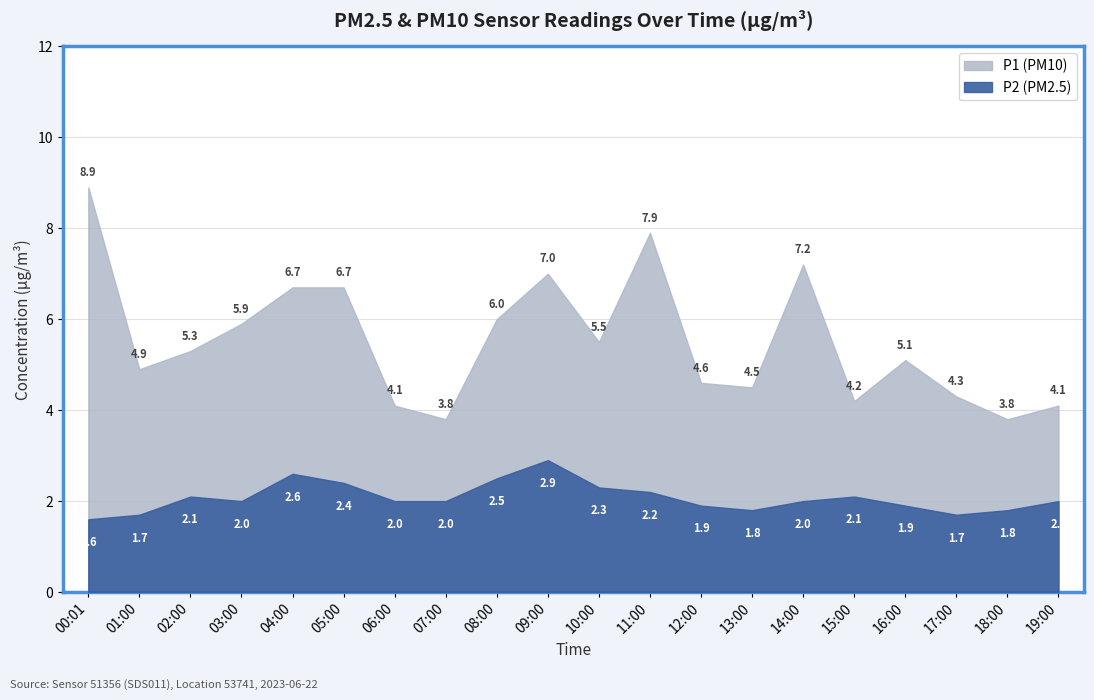

Reading right to left, transcribe all the data shown in this chart.

P1: 19:00=4.1	18:00=3.8	17:00=4.3	16:00=5.1	15:00=4.2	14:00=7.2	13:00=4.5	12:00=4.6	11:00=7.9	10:00=5.5	09:00=7.0	08:00=6.0	07:00=3.8	06:00=4.1	05:00=6.7	04:00=6.7	03:00=5.9	02:00=5.3	01:00=4.9	00:01=8.9
P2: 19:00=2.0	18:00=1.8	17:00=1.7	16:00=1.9	15:00=2.1	14:00=2.0	13:00=1.8	12:00=1.9	11:00=2.2	10:00=2.3	09:00=2.9	08:00=2.5	07:00=2.0	06:00=2.0	05:00=2.4	04:00=2.6	03:00=2.0	02:00=2.1	01:00=1.7	00:01=1.6